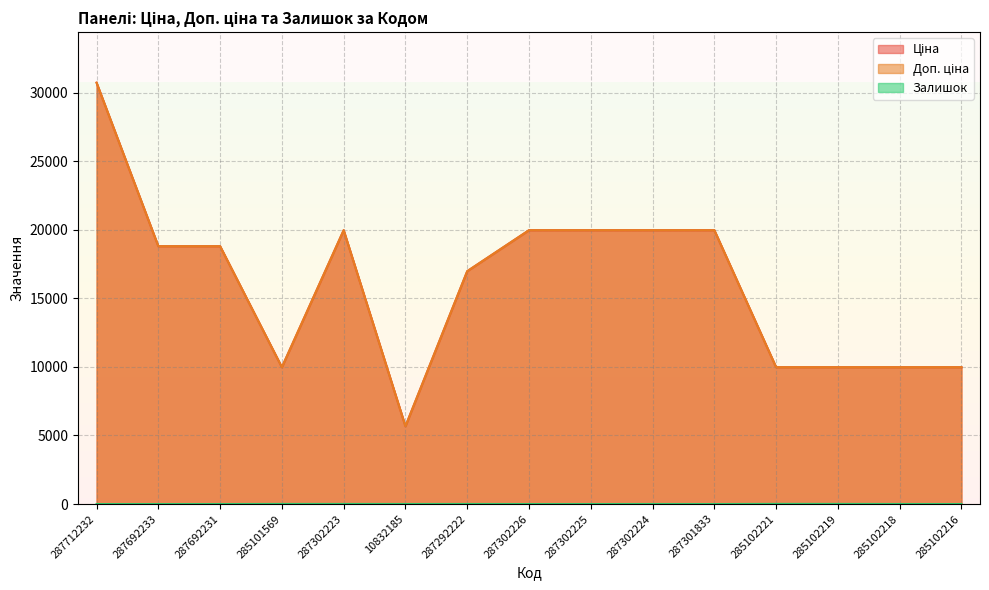

What is the total value across all series at 285102216?

19950.0